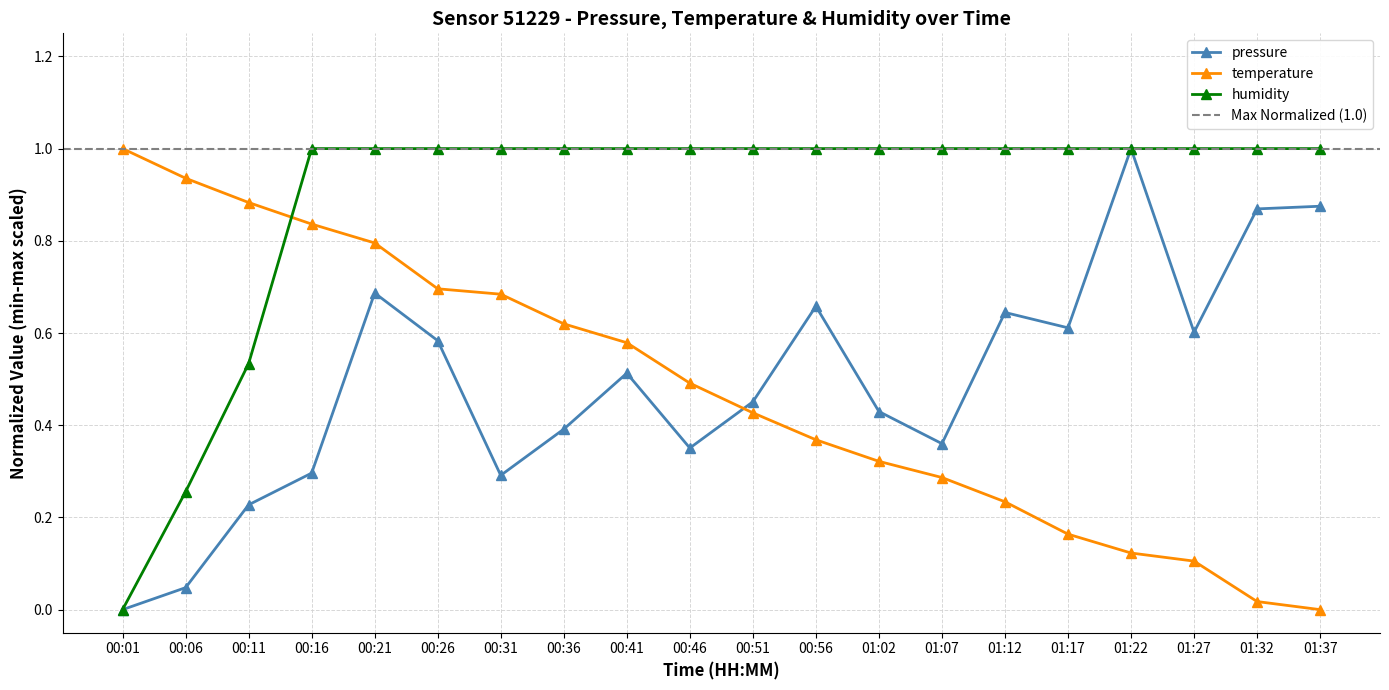

How many intersections are there between temperature and pressure?

1